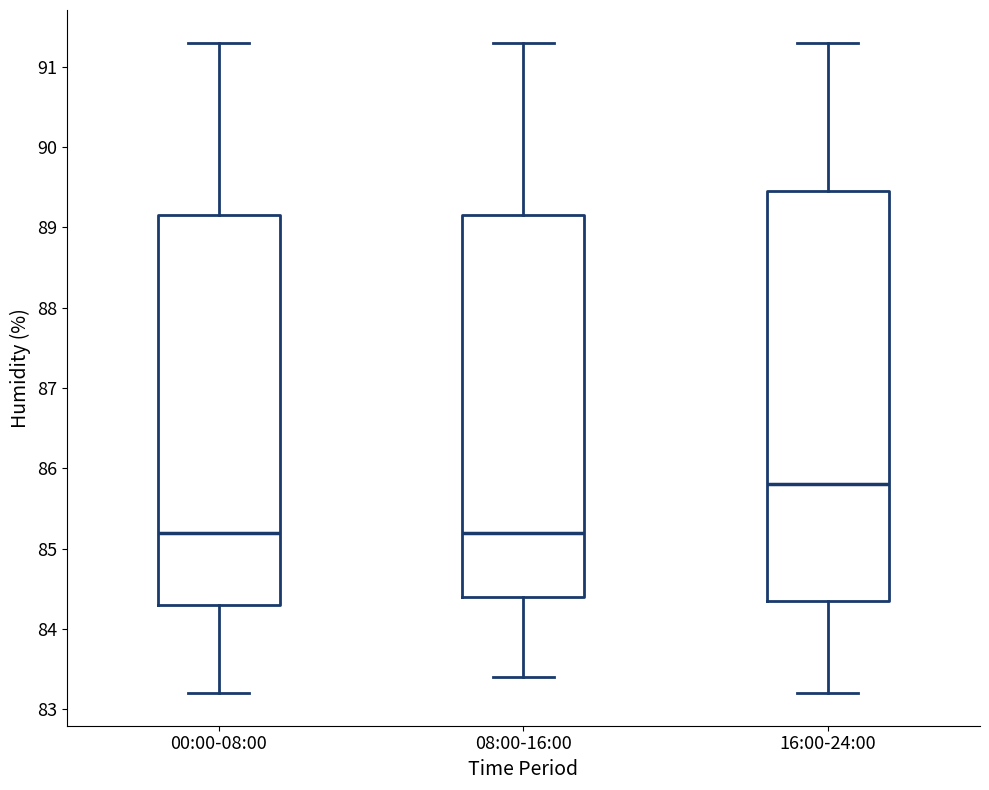

Where is the upper edge of the box for 16:00-24:00 on the y-axis? The values are not printed on the chart, so give them approximately, as read against the axis.

89.5